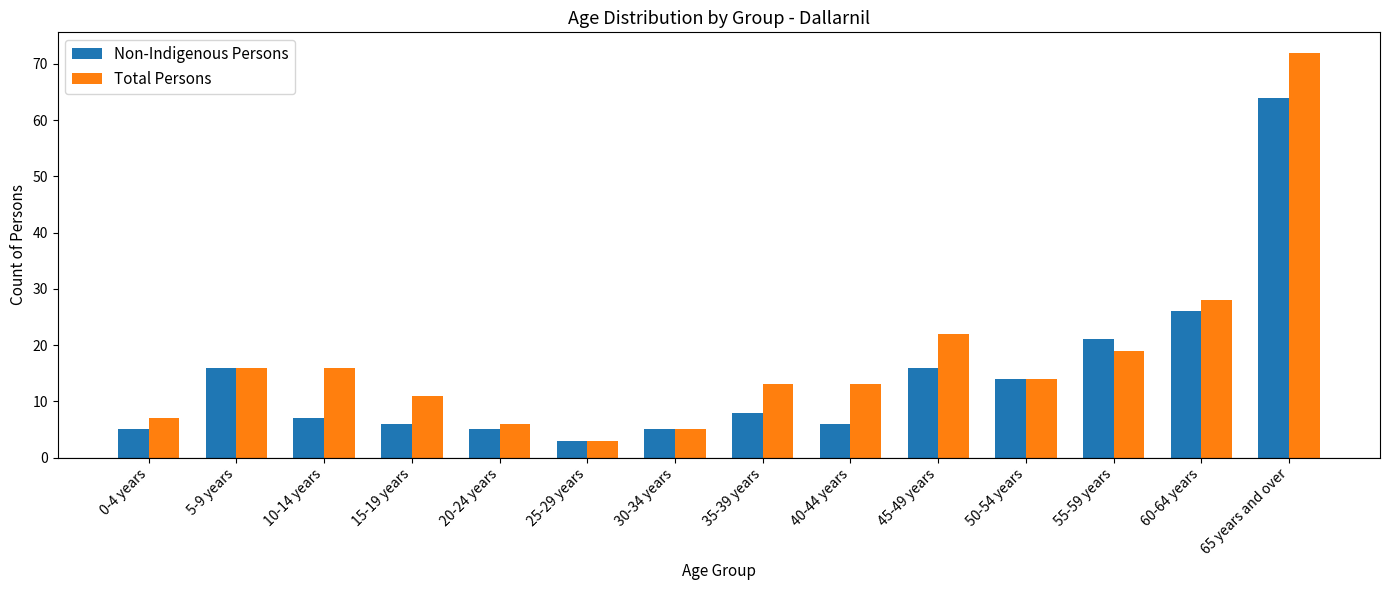

What is the sum of the Non-Indigenous Persons values at 10-14 years and 25-29 years?

10